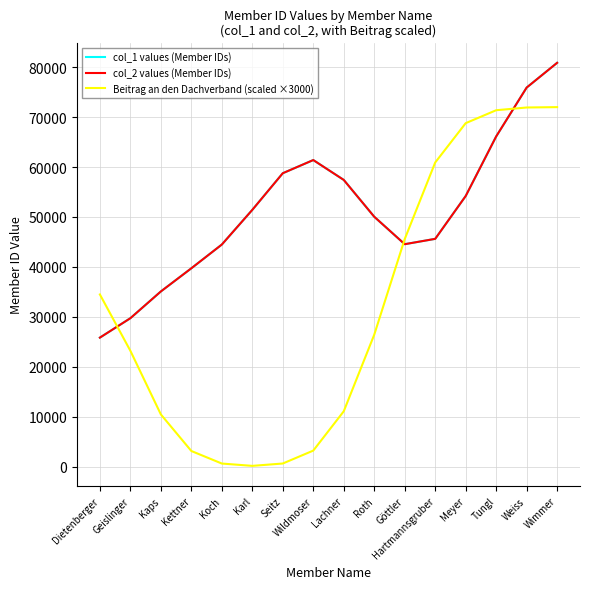

At which category does the chart reach its minimum across all series?

Karl